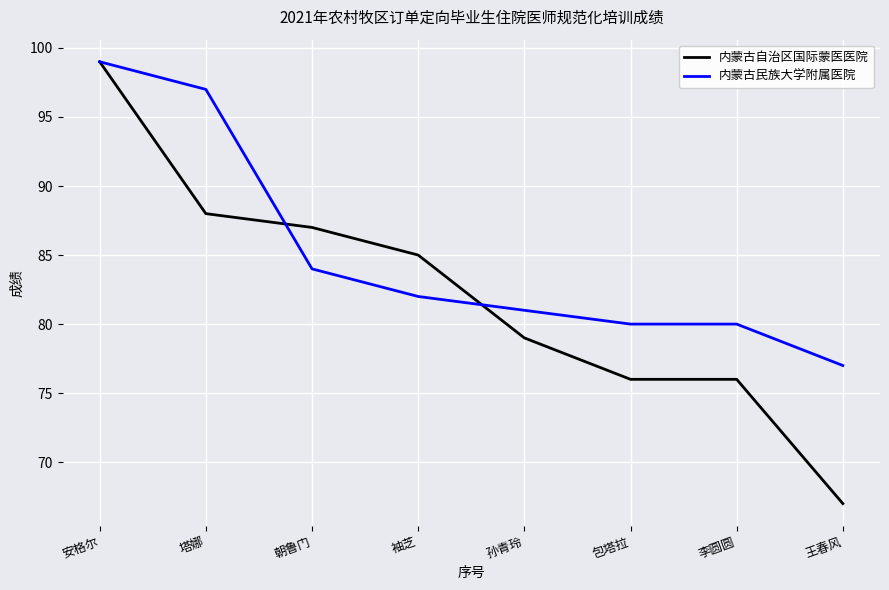

Which series changed the most between 朝鲁门 and 李圆圆?

内蒙古自治区国际蒙医医院